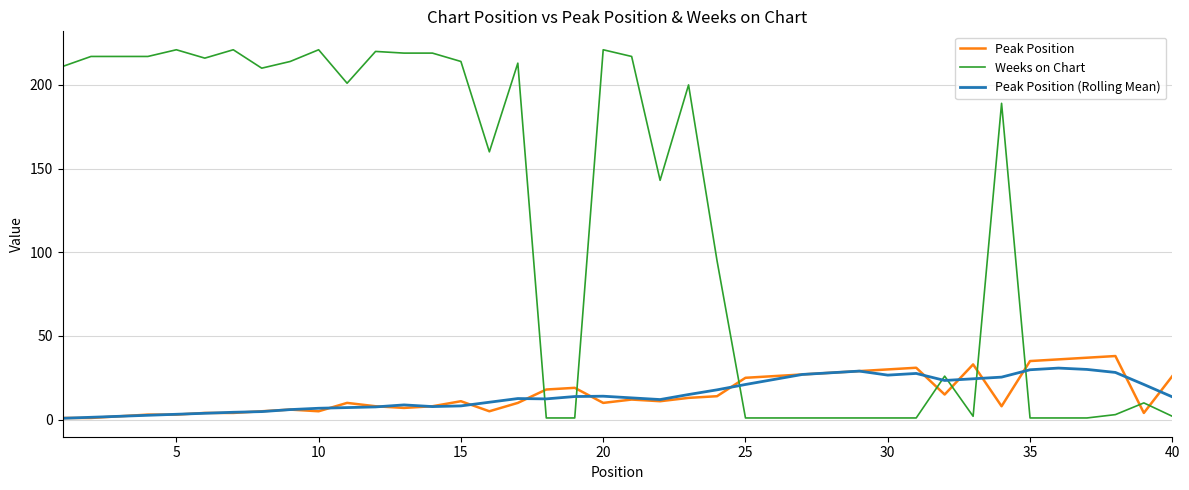

Which series has the largest total across all categories?

Weeks on Chart